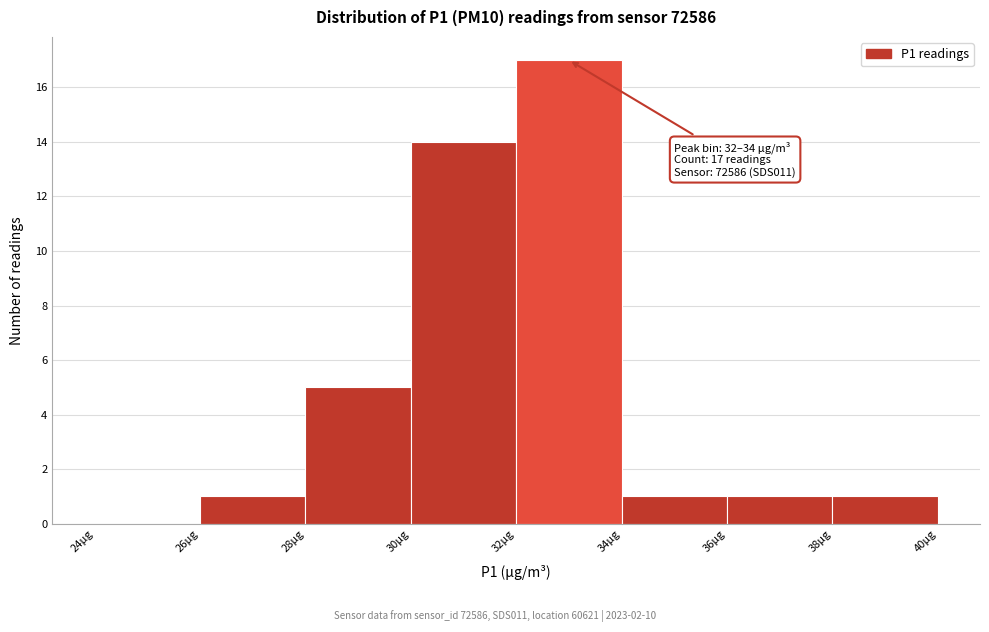

Over which range of the x-axis is the bar tallest?

32 to 34